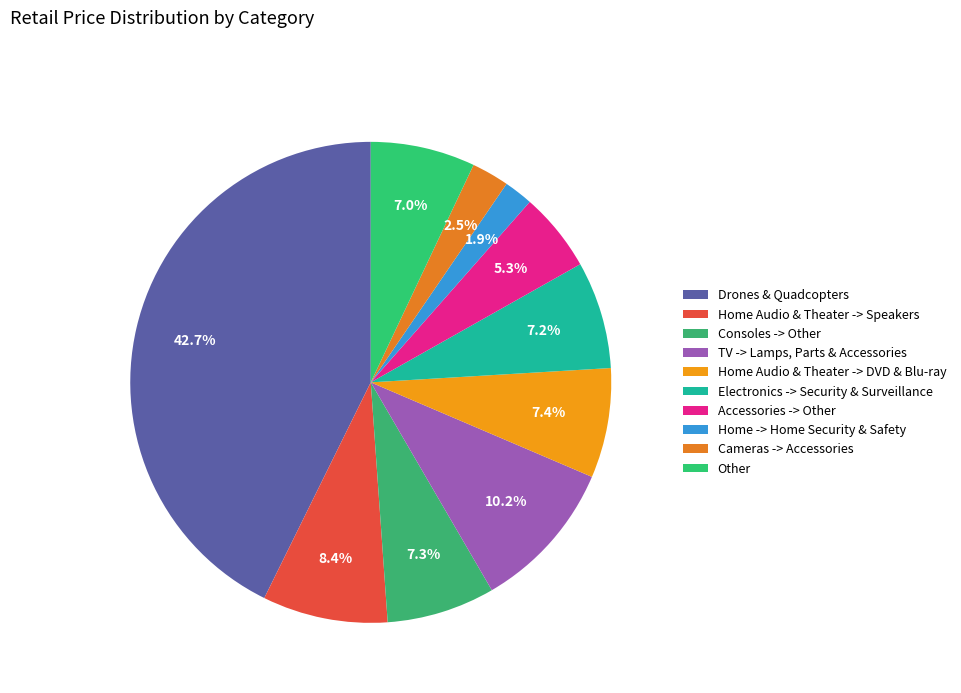

Which has a higher value, Accessories -> Other or Home -> Home Security & Safety?

Accessories -> Other